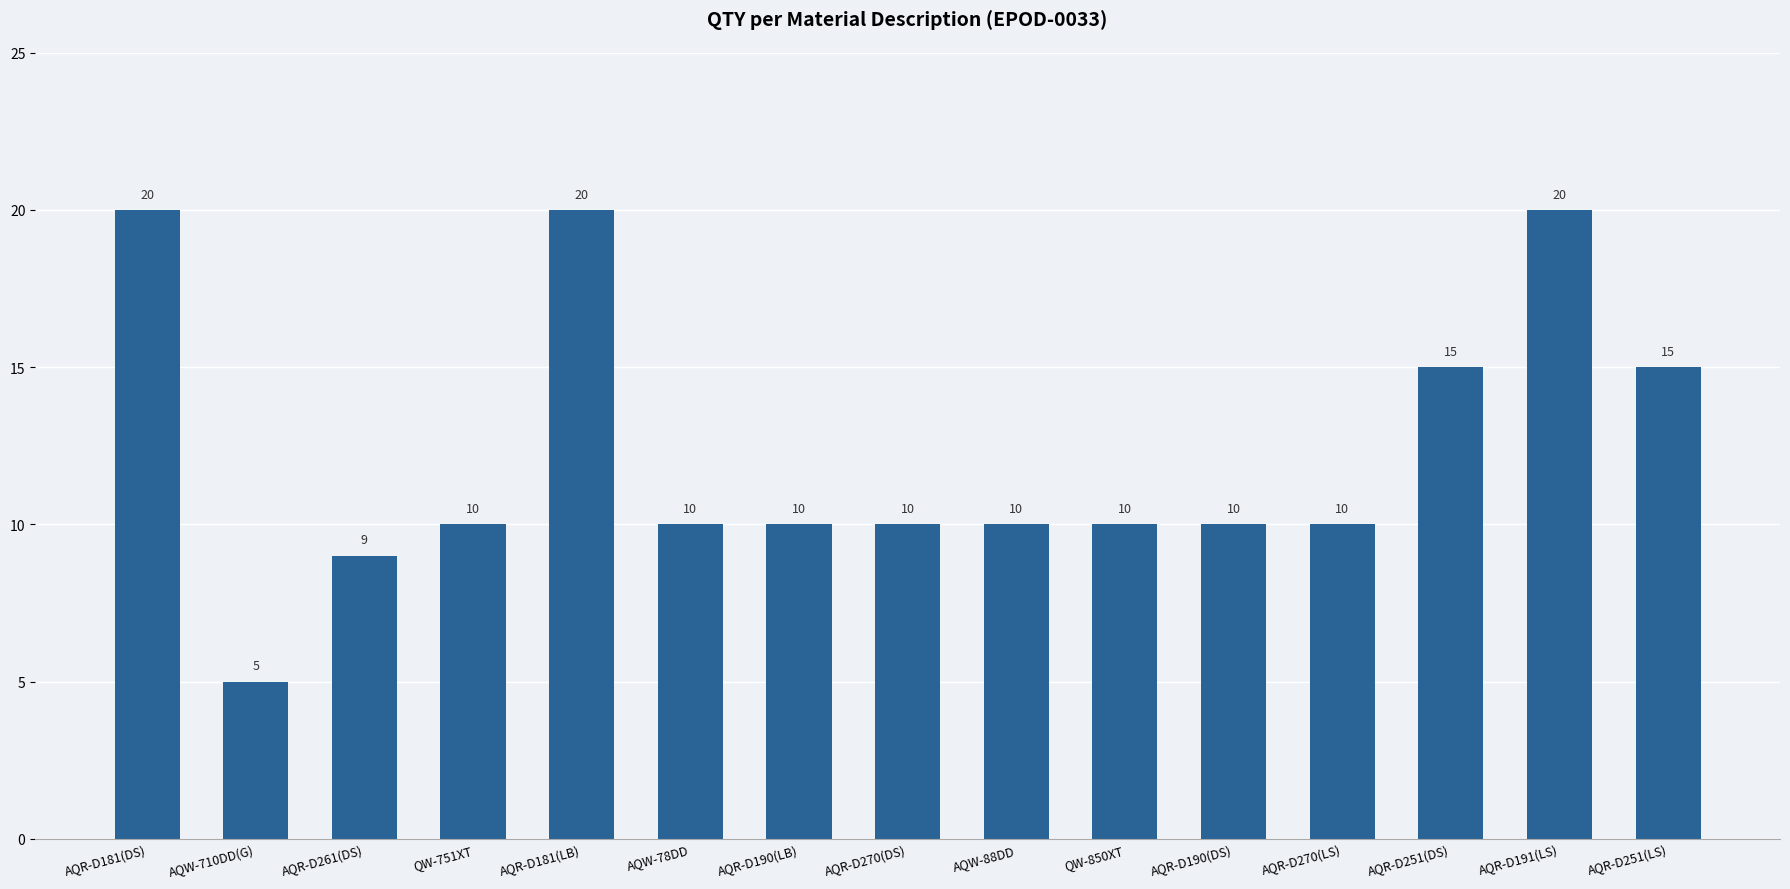

How many distinct data groups are displayed?

1